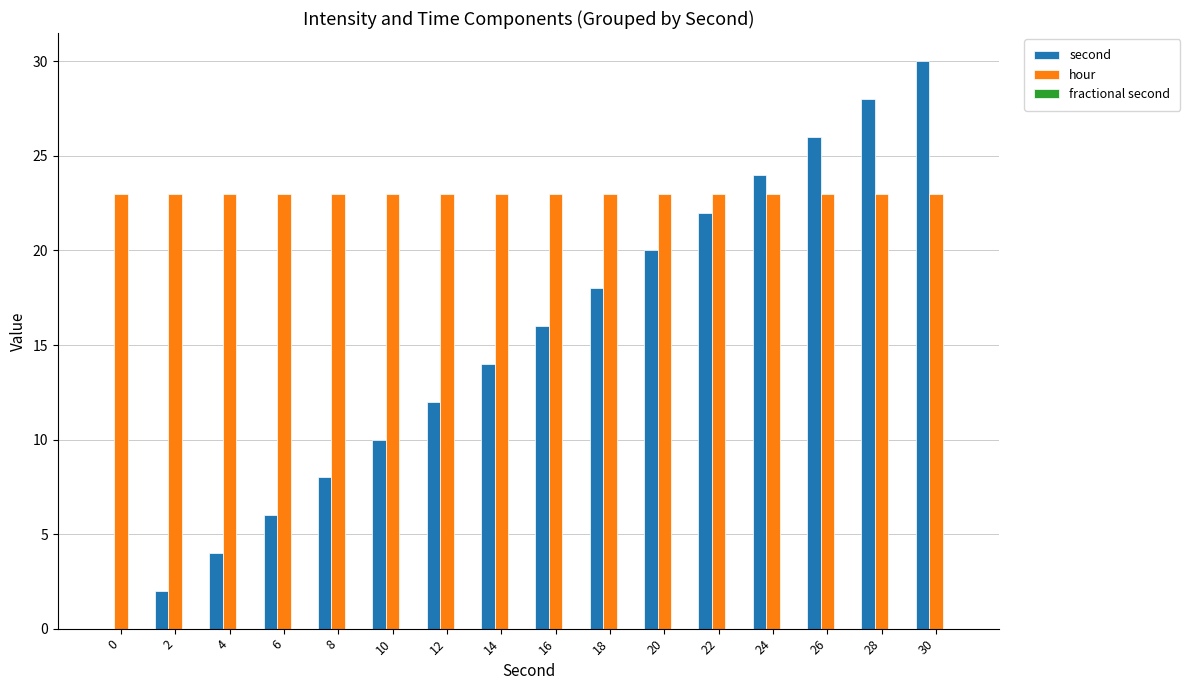

At which category is the sum across all series the highest?

30